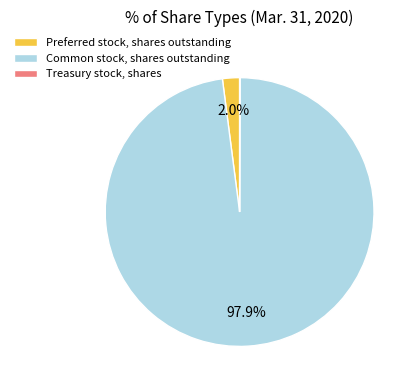

Which slice is the largest?

Common stock, shares outstanding